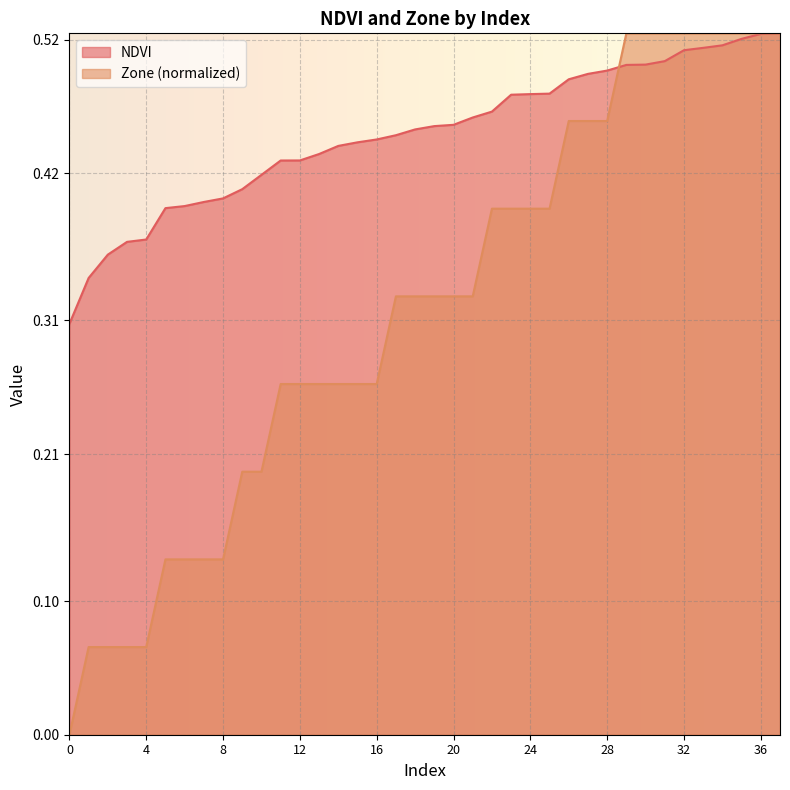

Rank the series by their maximum value, from lowest to highest.

NDVI, Zone